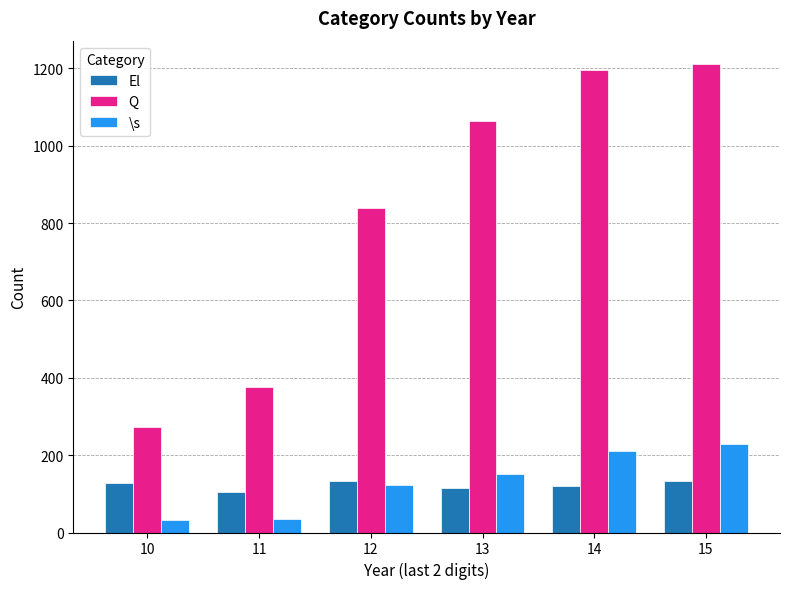

At how many categories does at least one series exceed 927?

3